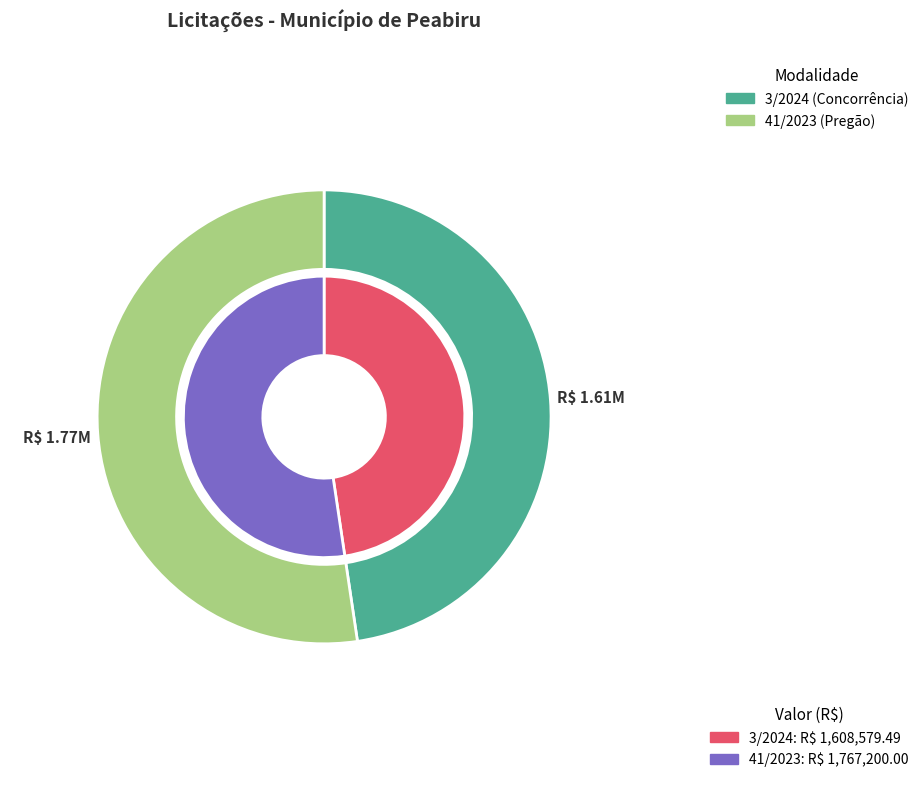

How many slices are in this pie chart?

2